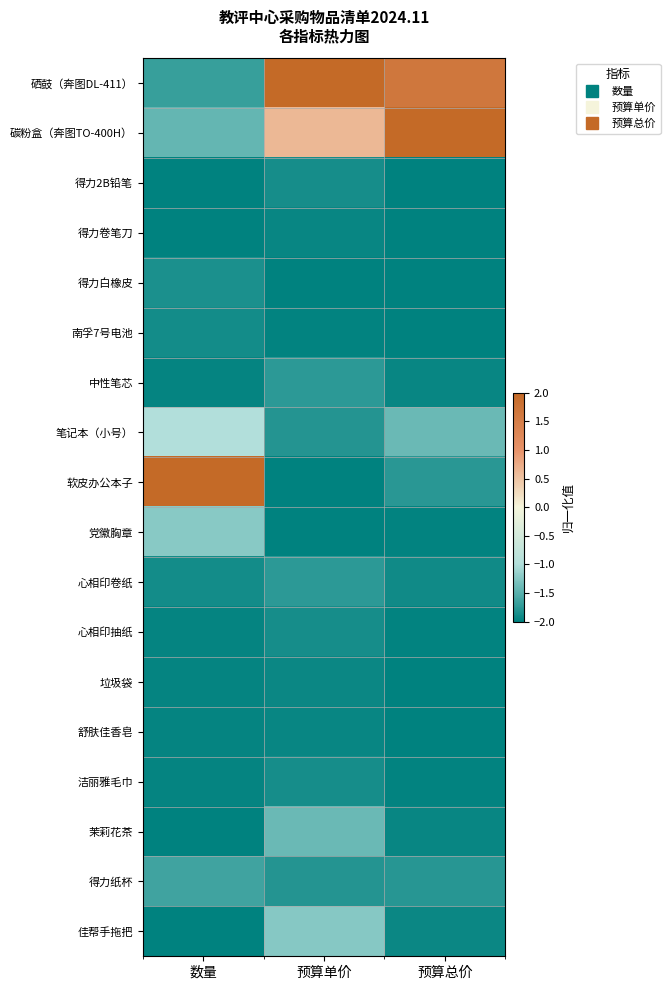

Count the number of categories in the chart.

3